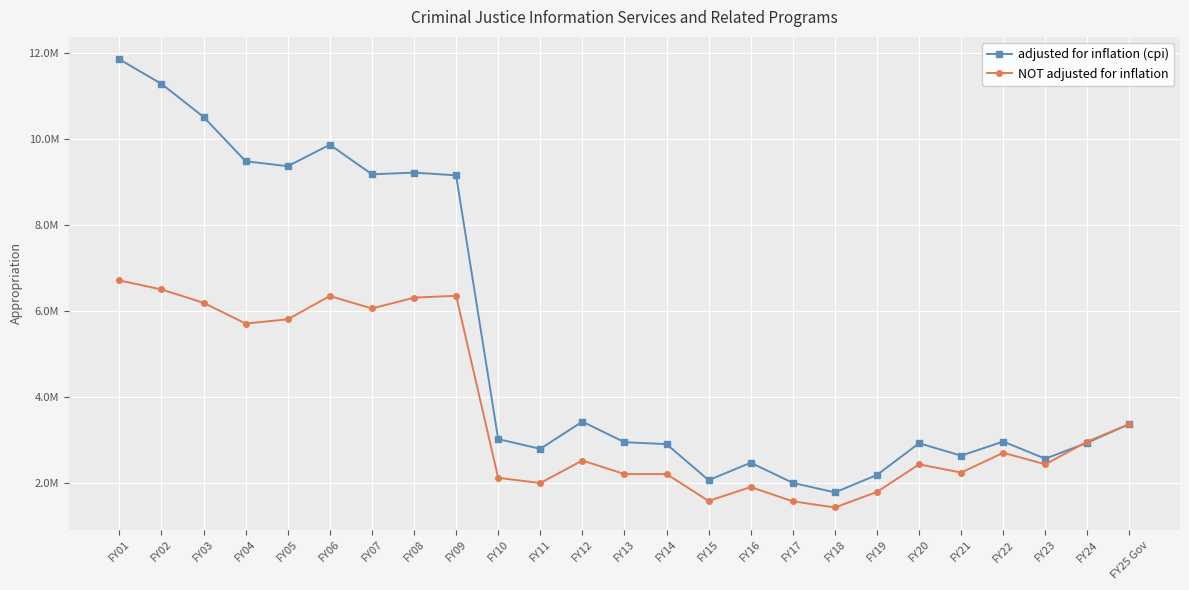

In adjusted for inflation (cpi), how many points are higher than both neighbors (excluding endpoints)?

6